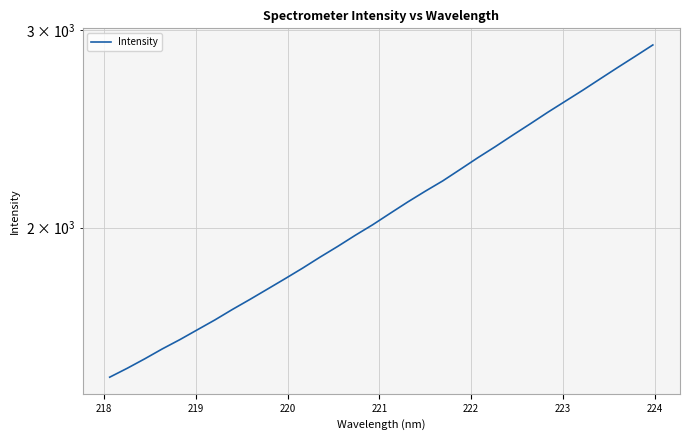

What is the difference between the maximum and minimum values?

1439.1